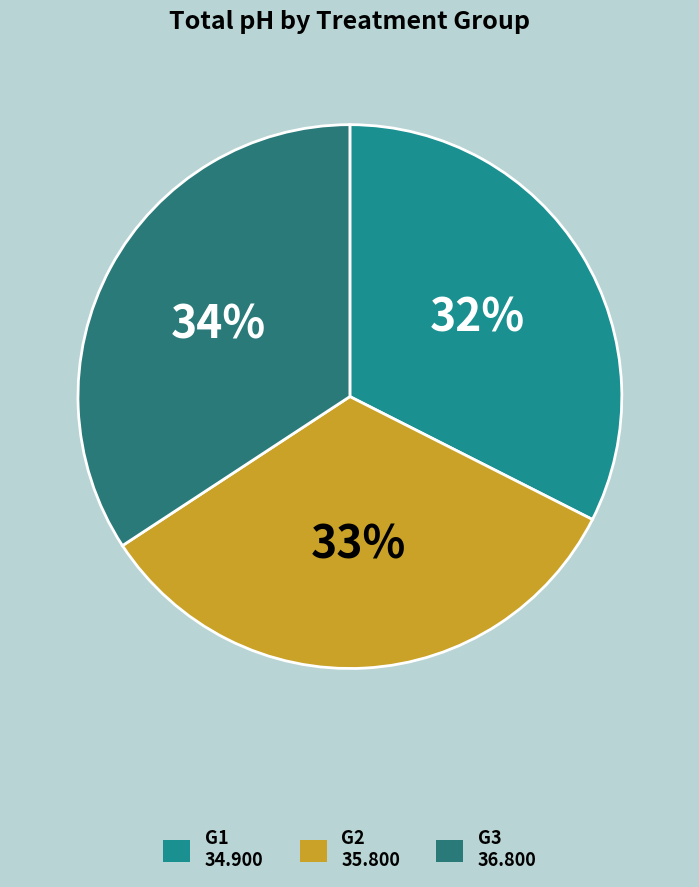

What percentage is the G3 slice, to the nearest percent?

34%